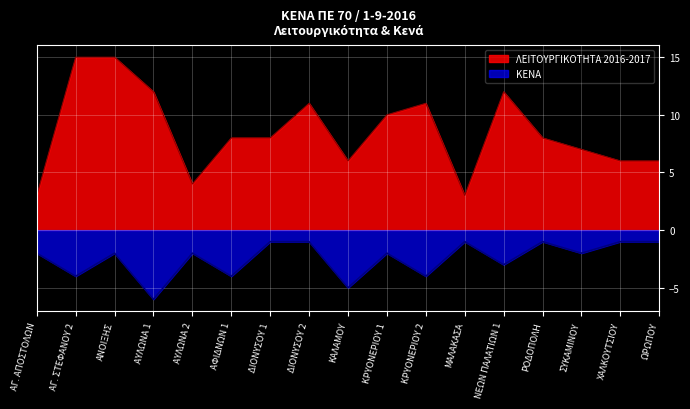

Which series has the widest spread of values?

ΛΕΙΤΟΥΡΓΙΚΟΤΗΤΑ 2016-2017